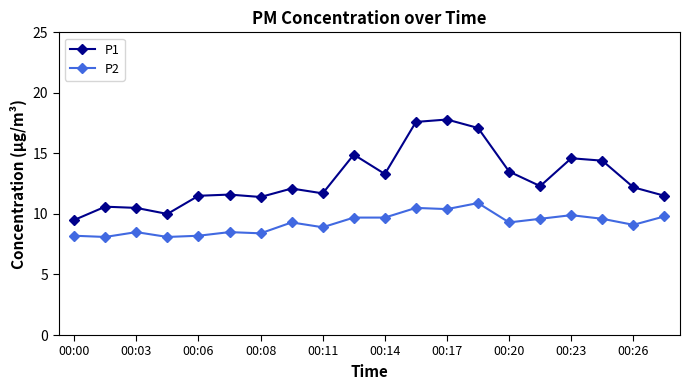

What is the average value of the P2 series?

9.2